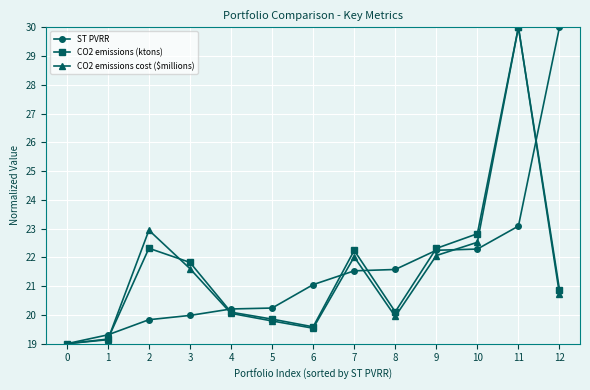

Which category has the highest value in the CO2 emissions cost ($millions) series?

11